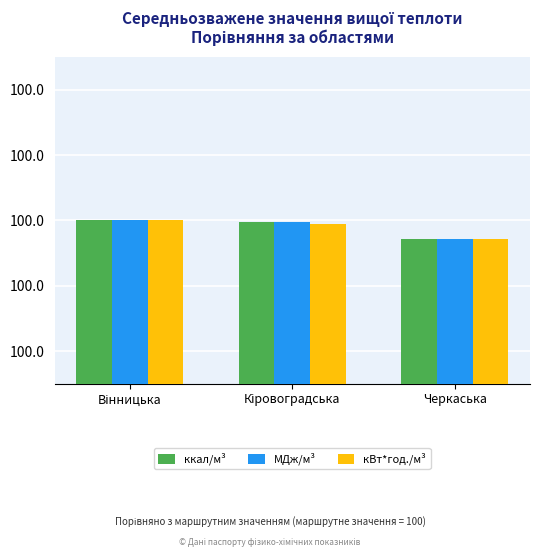

At which category is the sum across all series the highest?

Вінницька